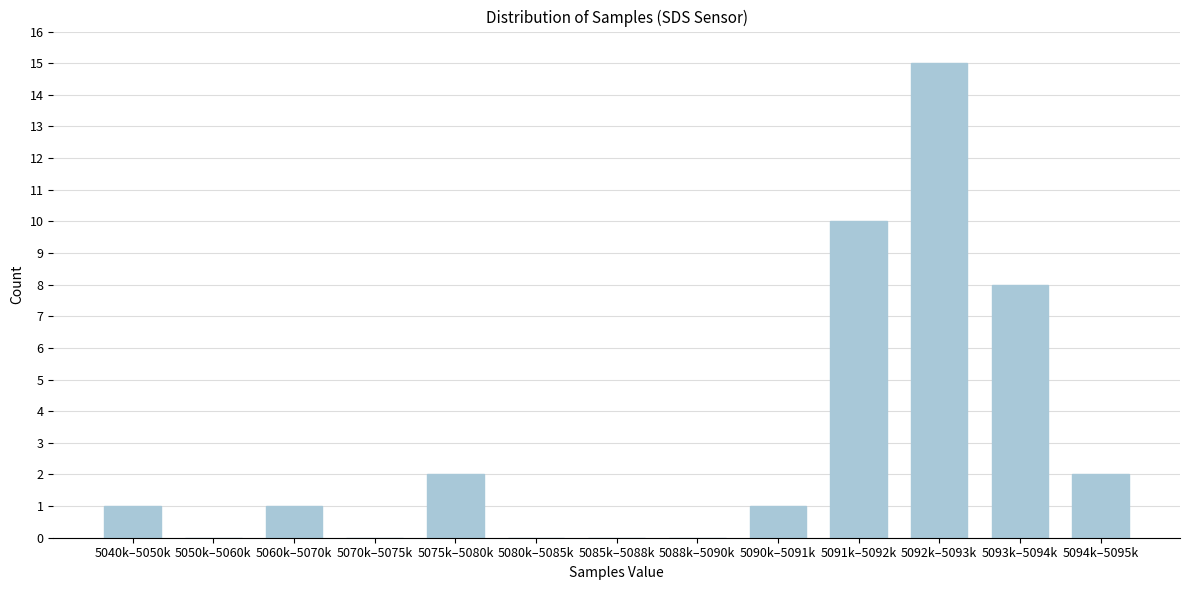

Reading left to right, transcribe all the data shown in this chart.

5040k–5050k=1	5050k–5060k=0	5060k–5070k=1	5070k–5075k=0	5075k–5080k=2	5080k–5085k=0	5085k–5088k=0	5088k–5090k=0	5090k–5091k=1	5091k–5092k=10	5092k–5093k=15	5093k–5094k=8	5094k–5095k=2